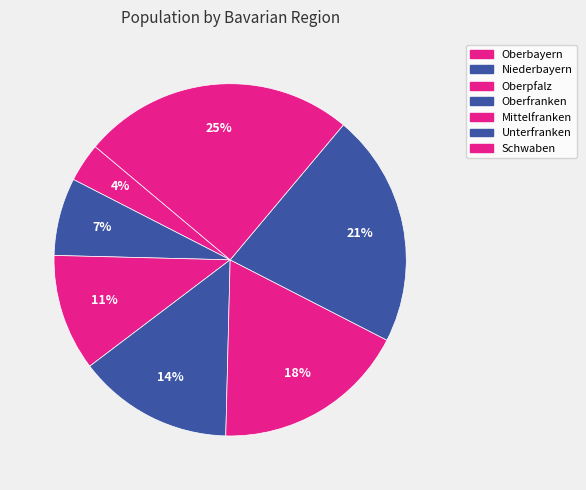

How many slices are in this pie chart?

7